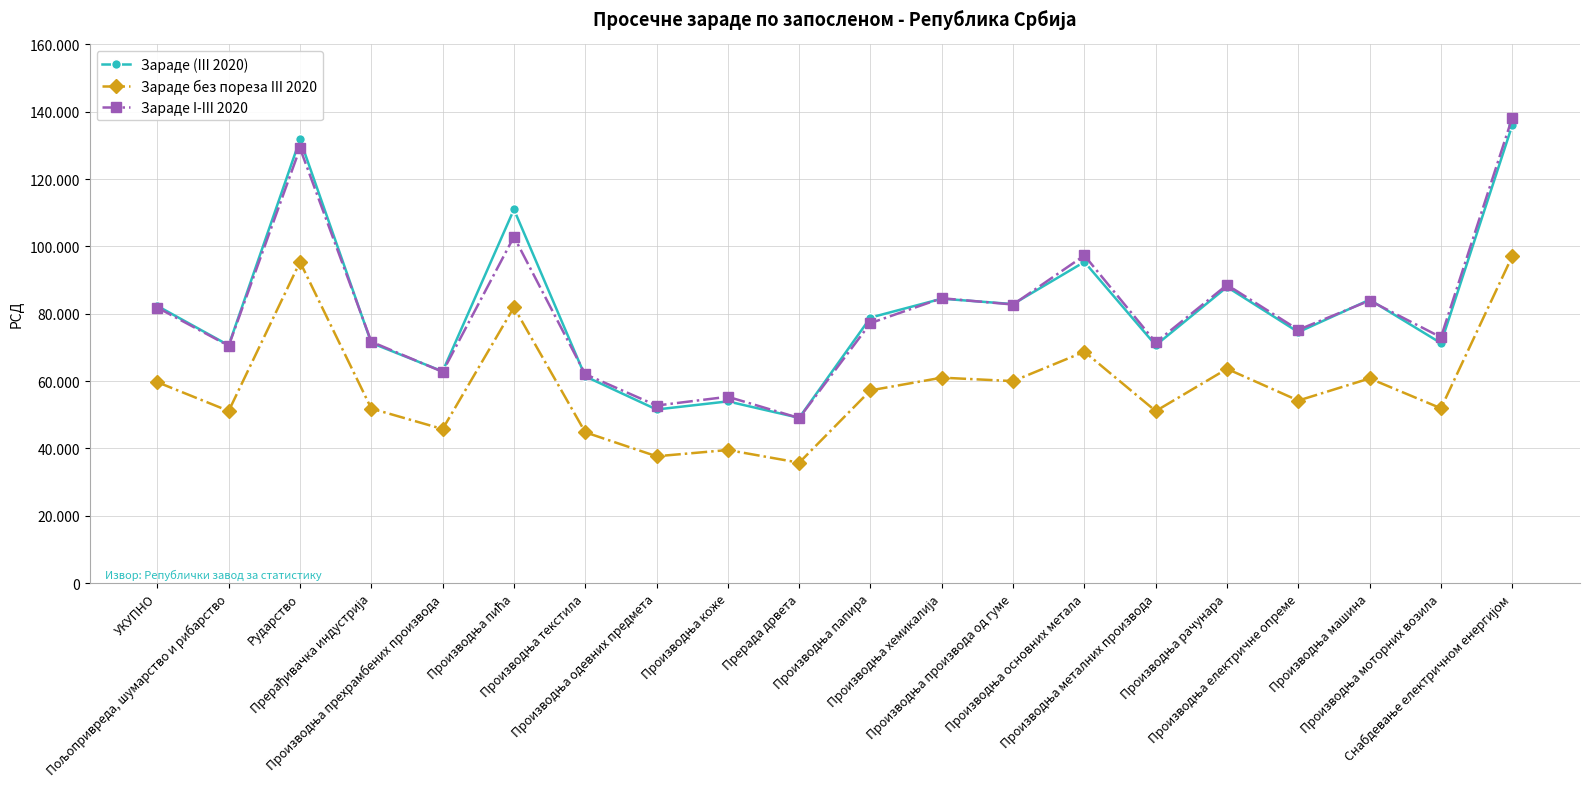

Does the chart display data point markers on the line(s)?

Yes